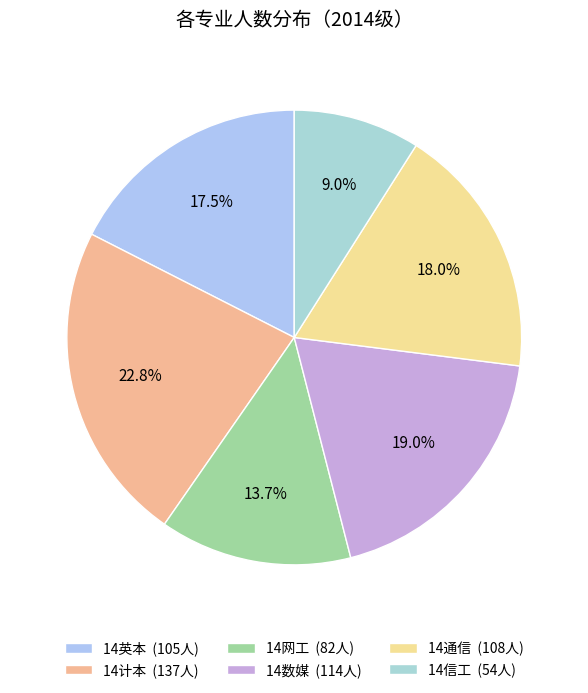

Rank the categories by value from highest to lowest.

14计本, 14数媒, 14通信, 14英本, 14网工, 14信工